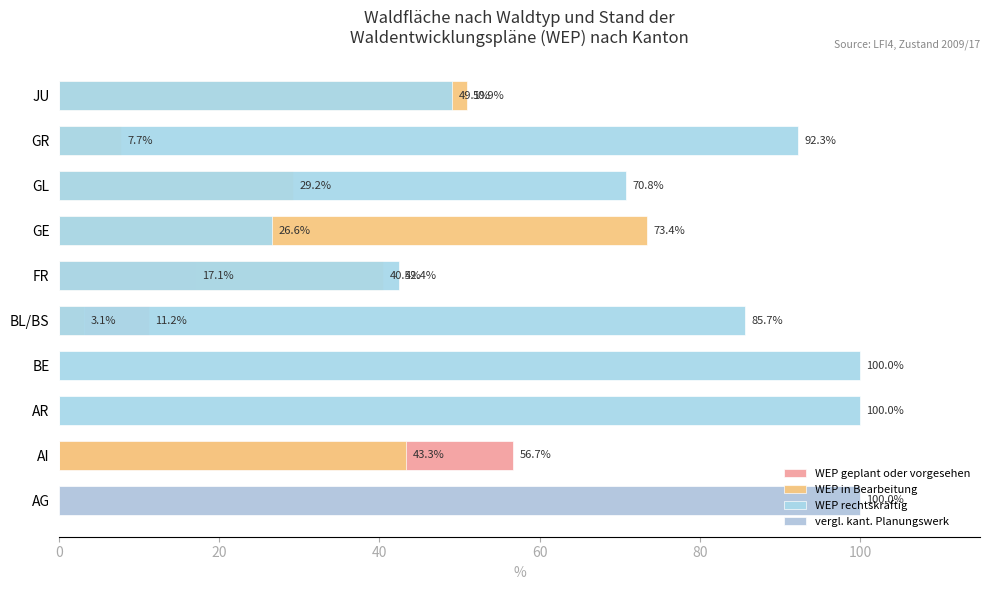

What is the total value across all series at BL/BS?

100.0